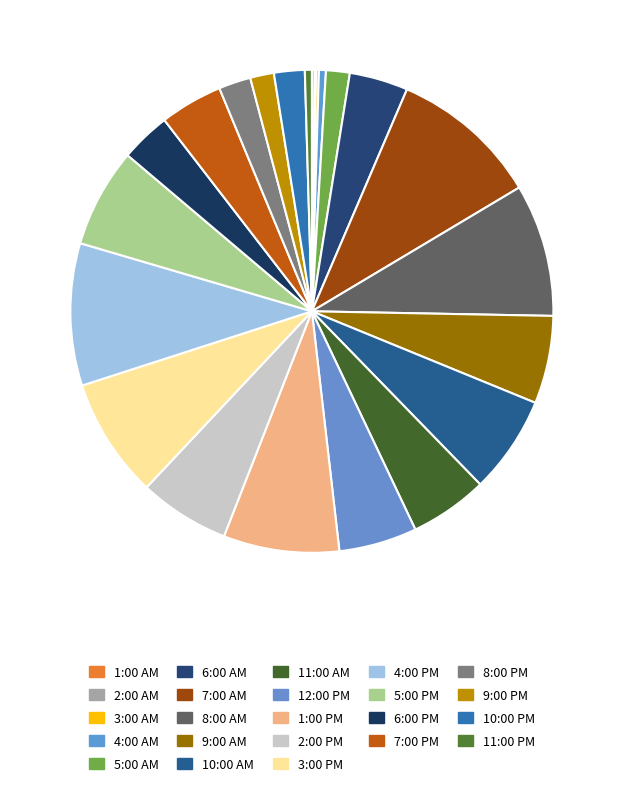

To the nearest percent, what is the average slice percentage?

4%